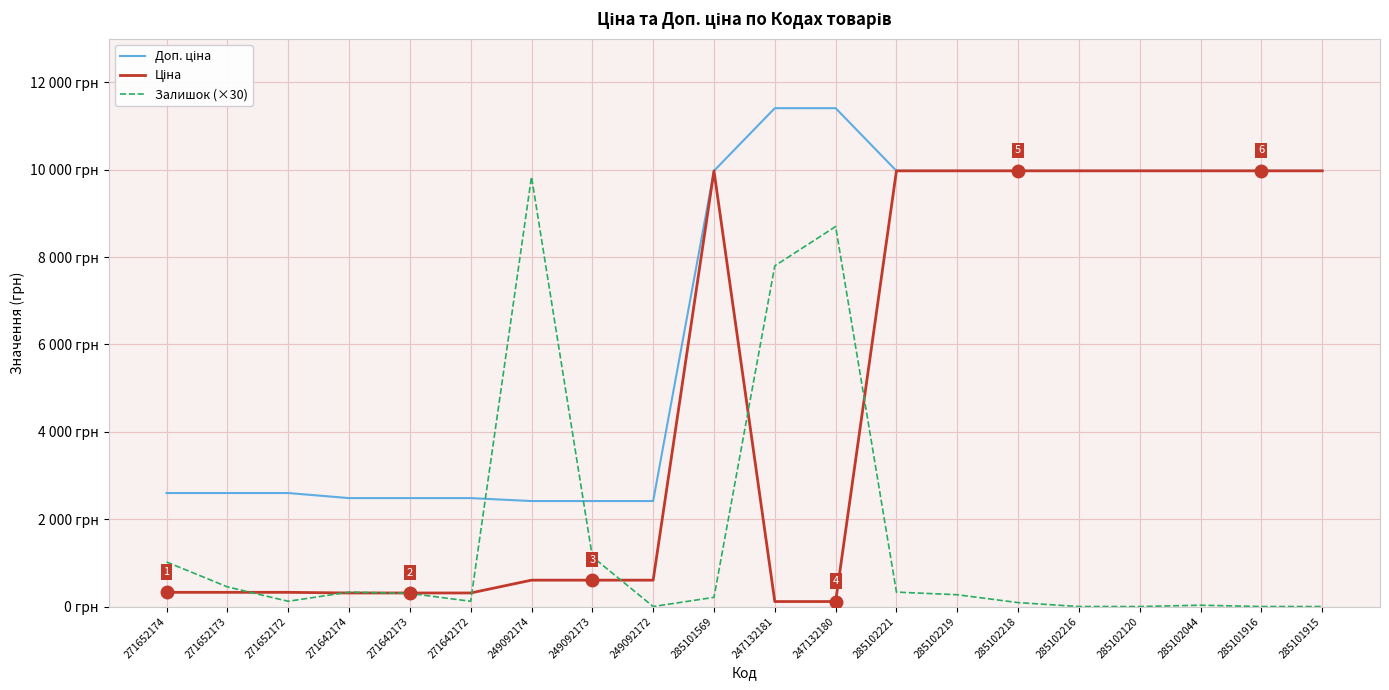

Is this an area chart (filled region under the line)?

No